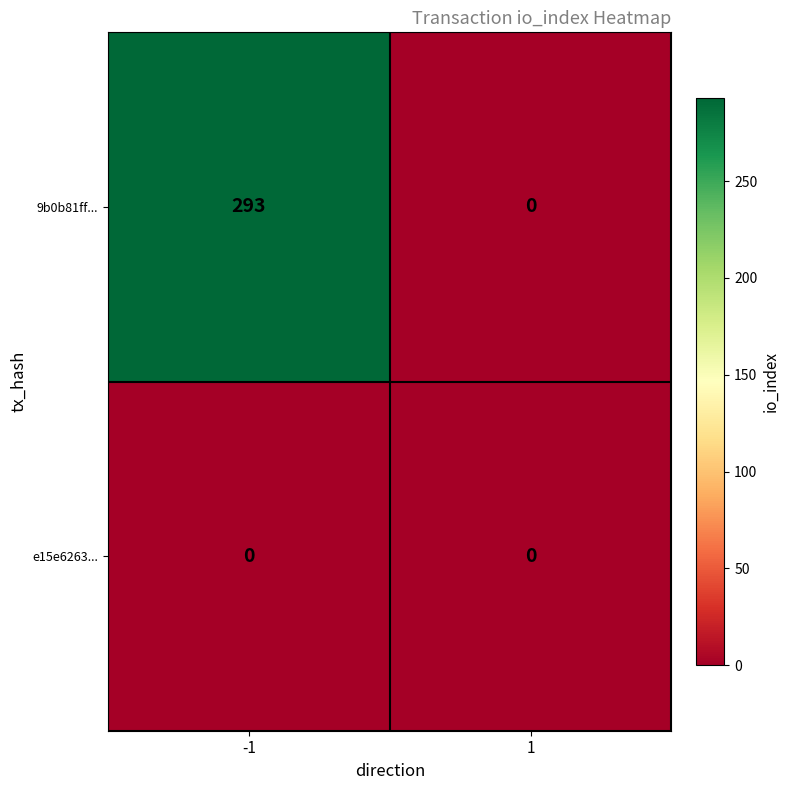

Which series has the largest range (max minus min)?

9b0b81ff...